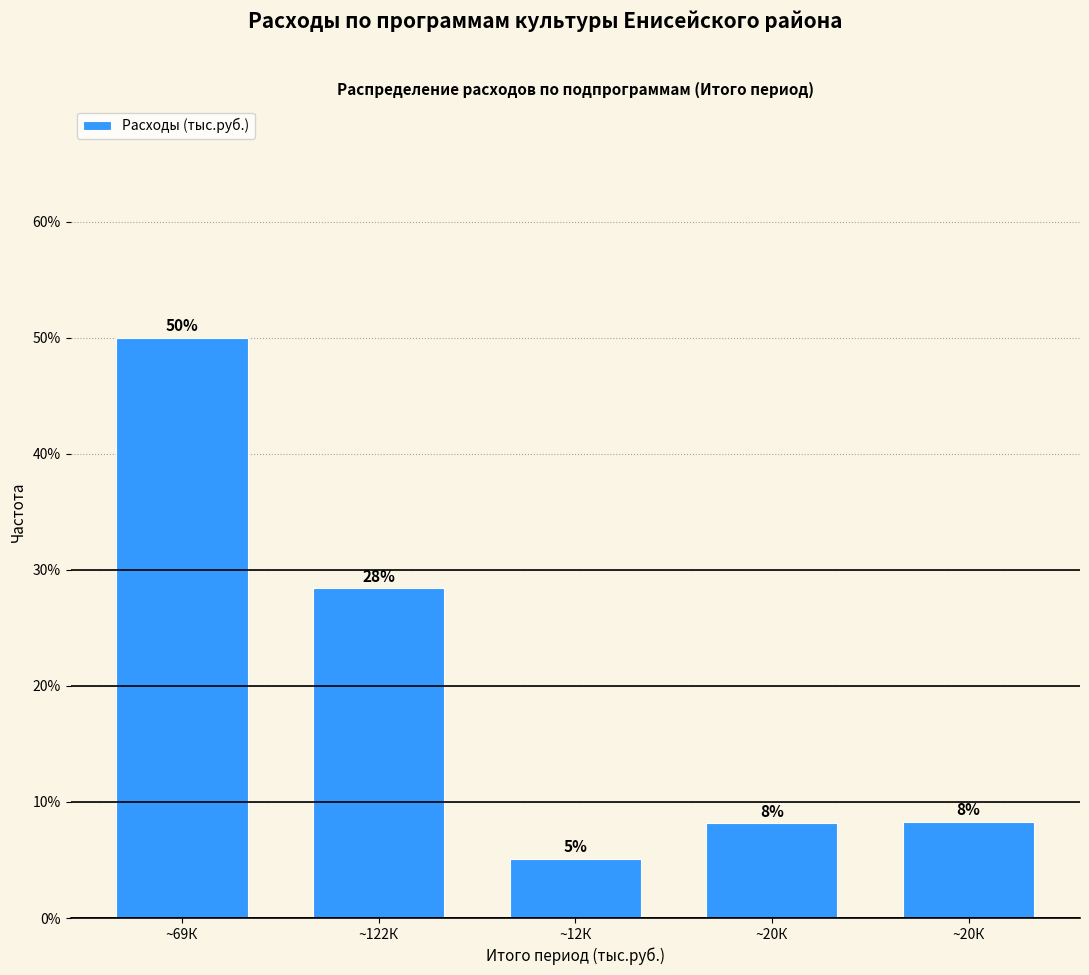

Does the chart contain any negative values?

No